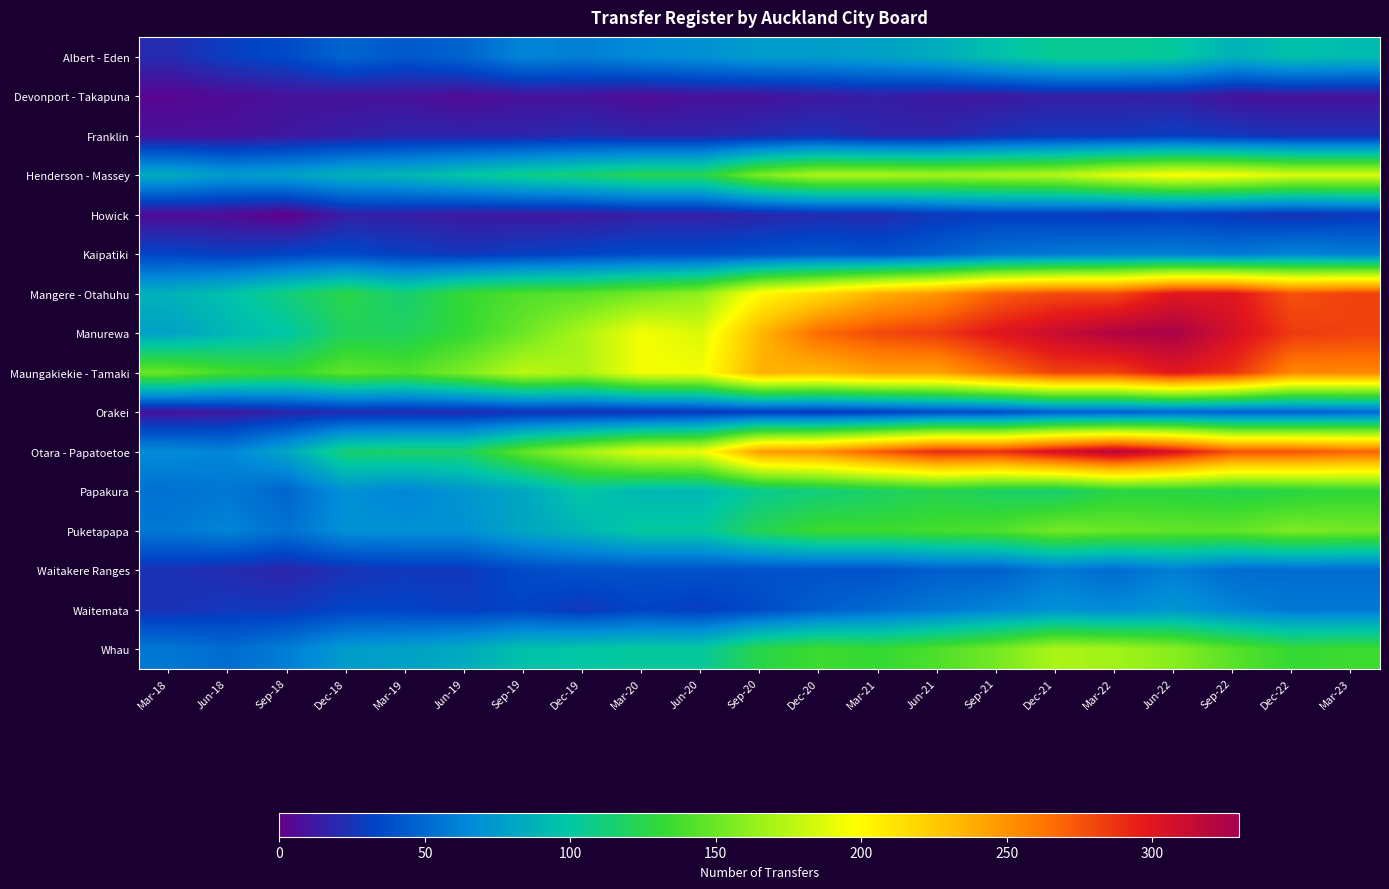

Which series has the largest total across all categories?

Manurewa